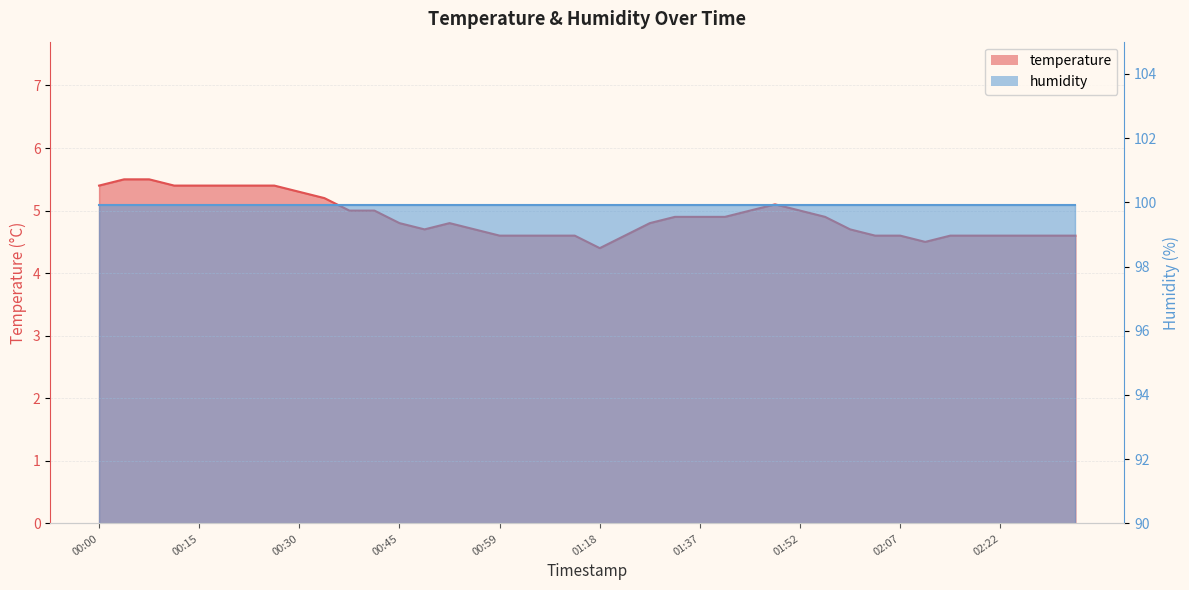

True or false: the data has more than 2 interior local peaks.

False